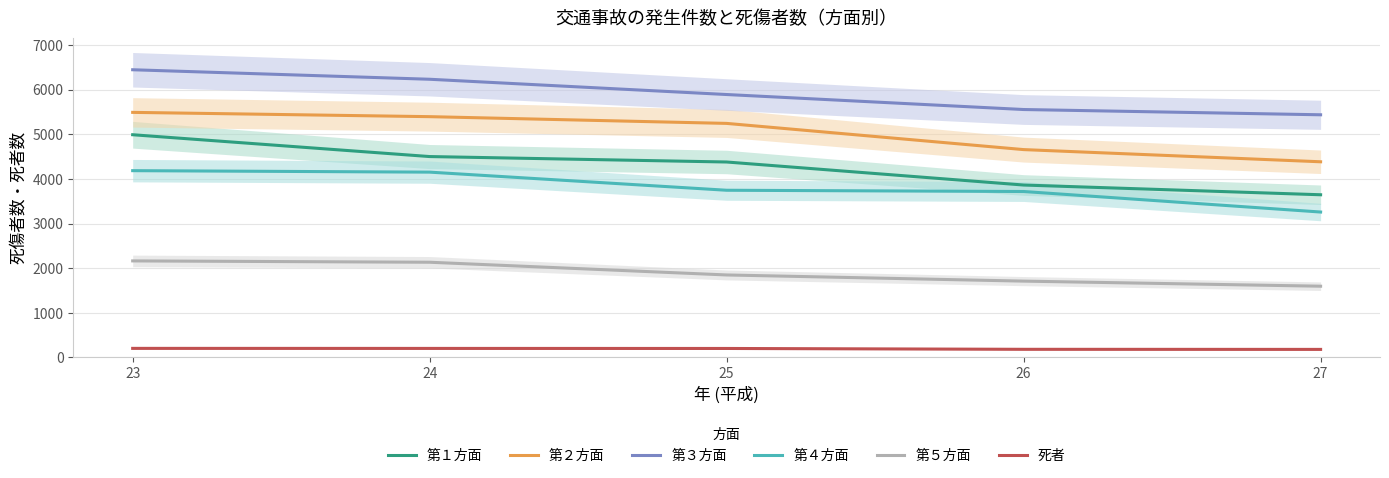

What is the sum of the 第１方面 values at 26 and 27?

7508